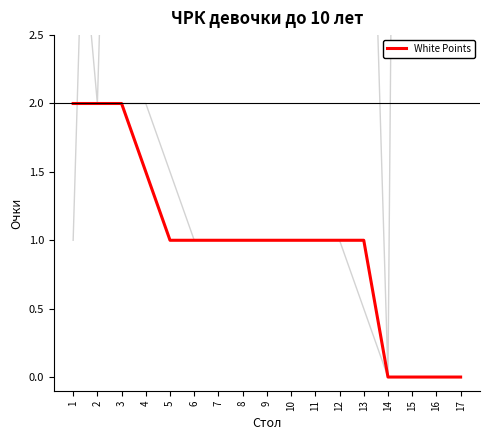

True or false: White Points and Black Points intersect in this chart.

False